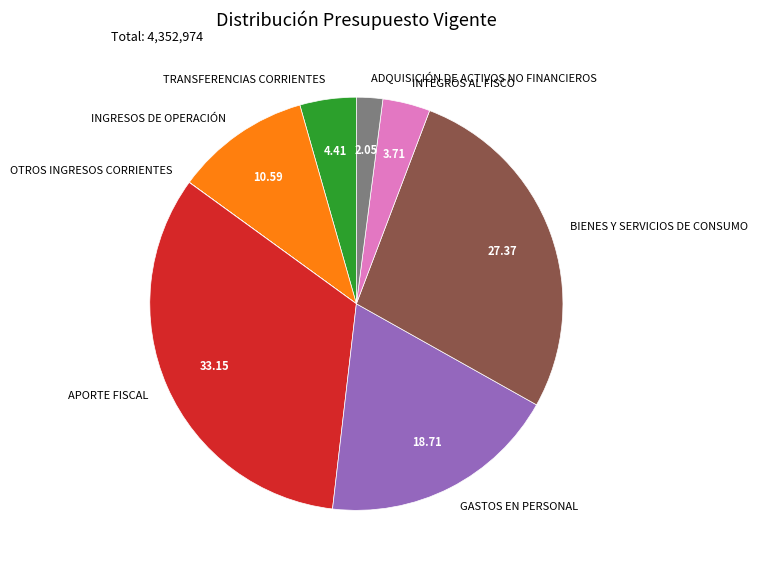

Which slice is the largest?

APORTE FISCAL